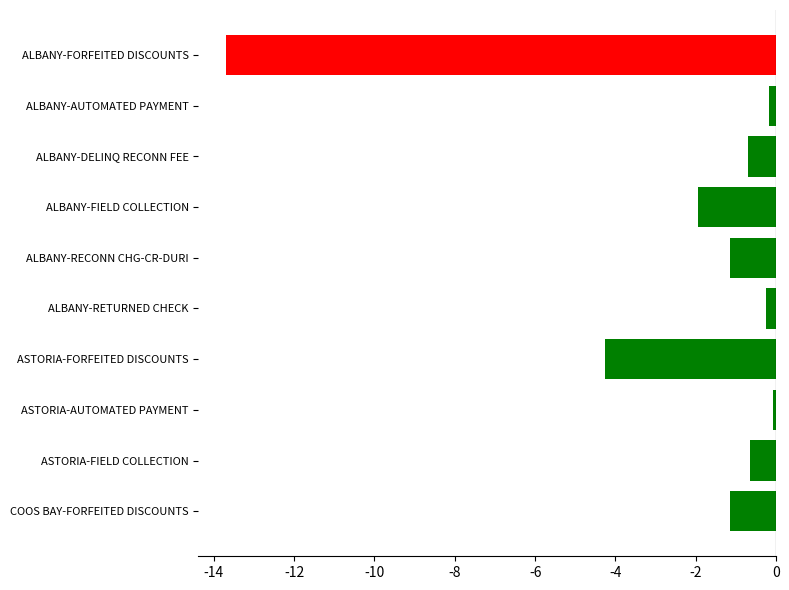

What is the label of the 1st bar from the bottom?

COOS BAY-FORFEITED DISCOUNTS